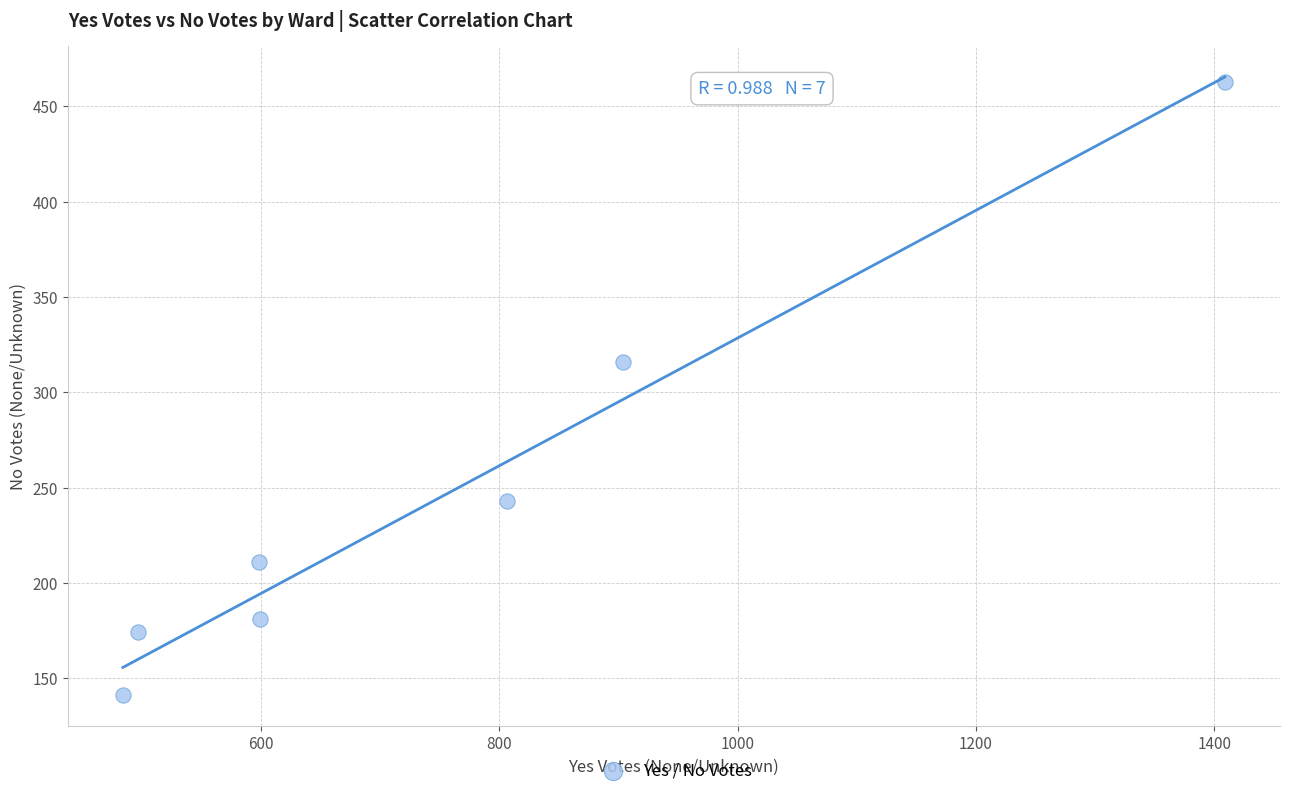

What is the average Y value?

247